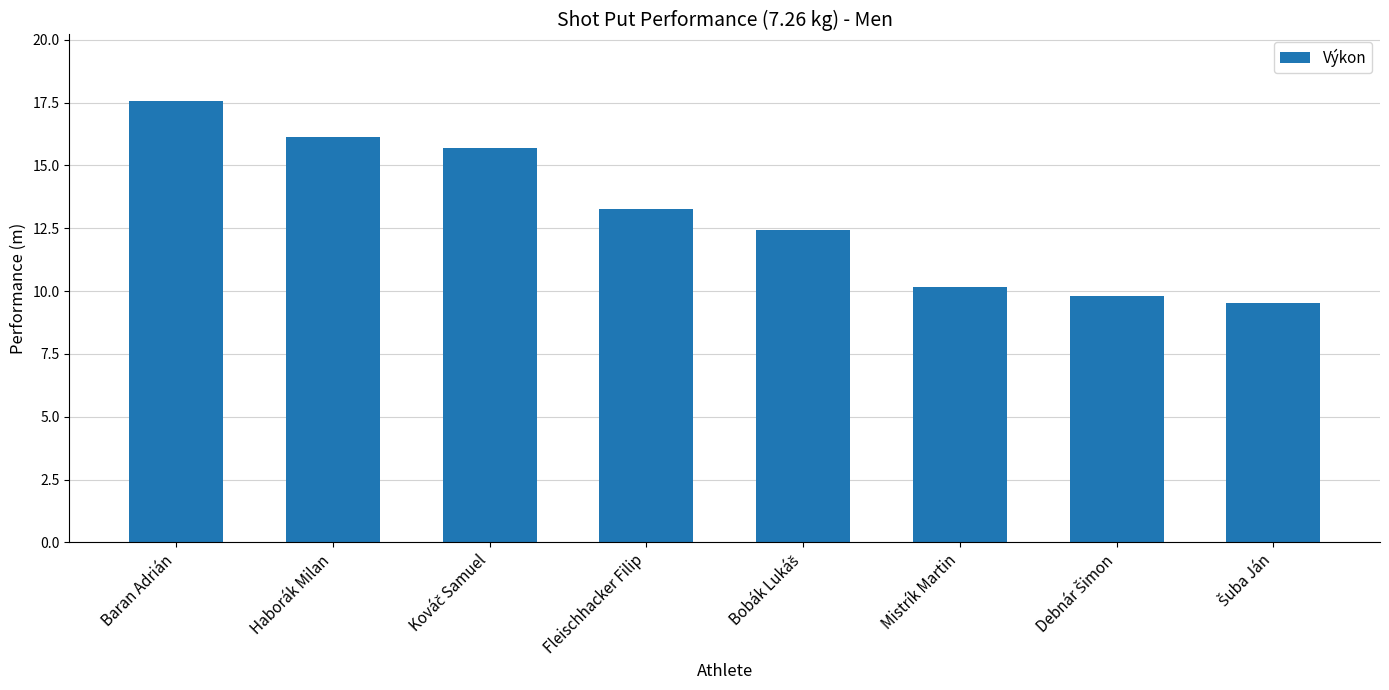

How many values are below 13?

4